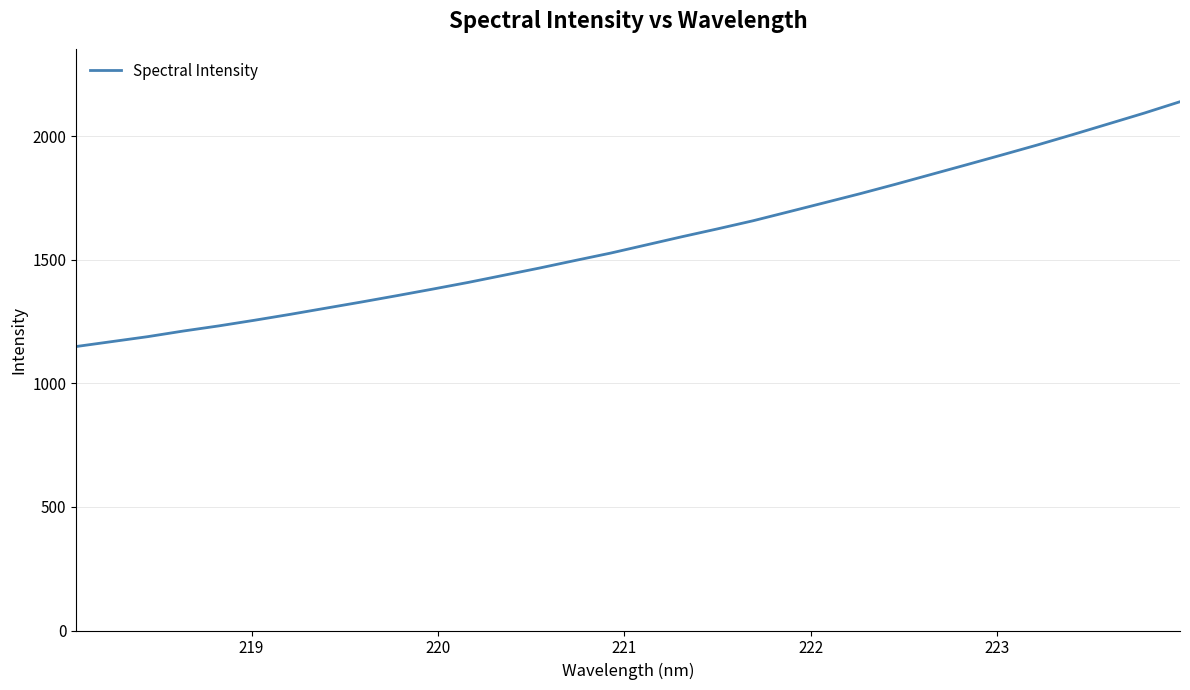

What is the difference between the maximum and second lowest values?

970.3